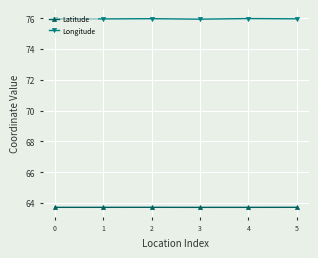

How many data points does each series have?

6